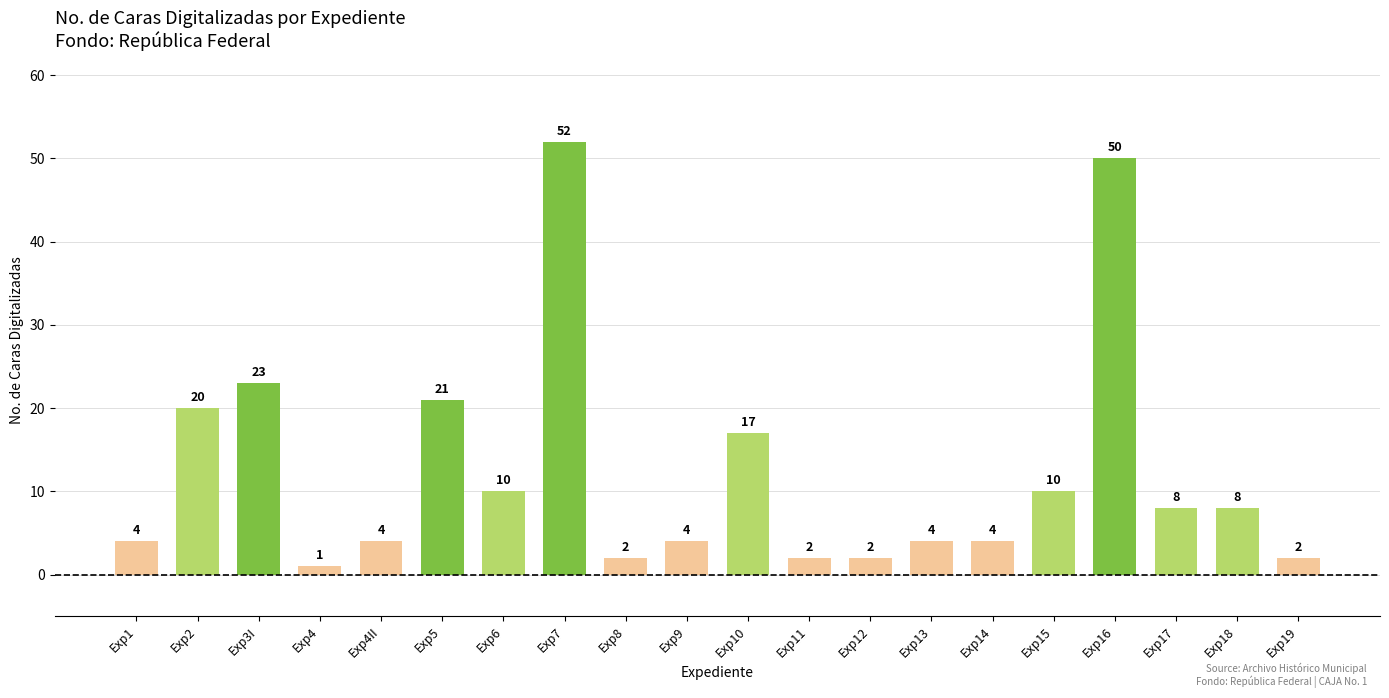

Reading left to right, list all the values displayed in this chart.

4	20	23	1	4	21	10	52	2	4	17	2	2	4	4	10	50	8	8	2